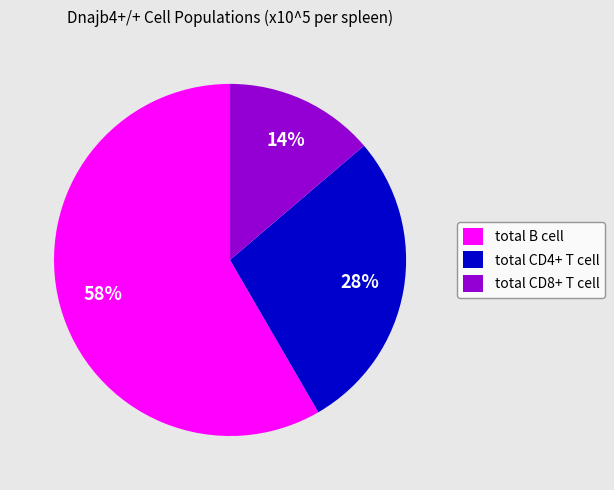

What percentage is the total B cell slice, to the nearest percent?

58%